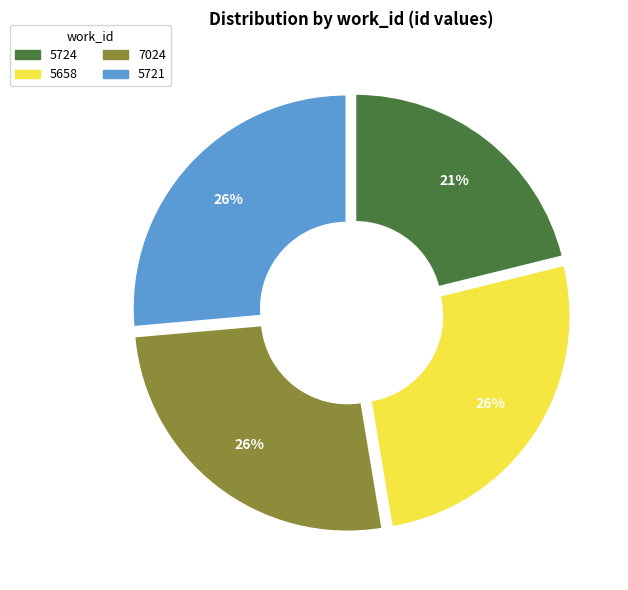

Rank the categories by value from lowest to highest.

5724, 5658, 7024, 5721